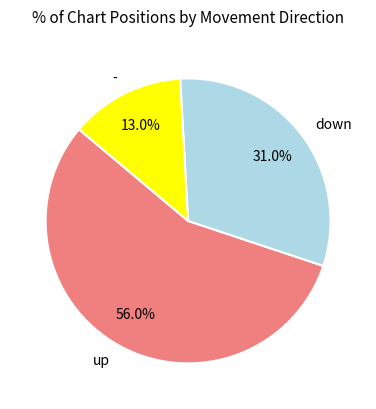

What is the majority slice?

up